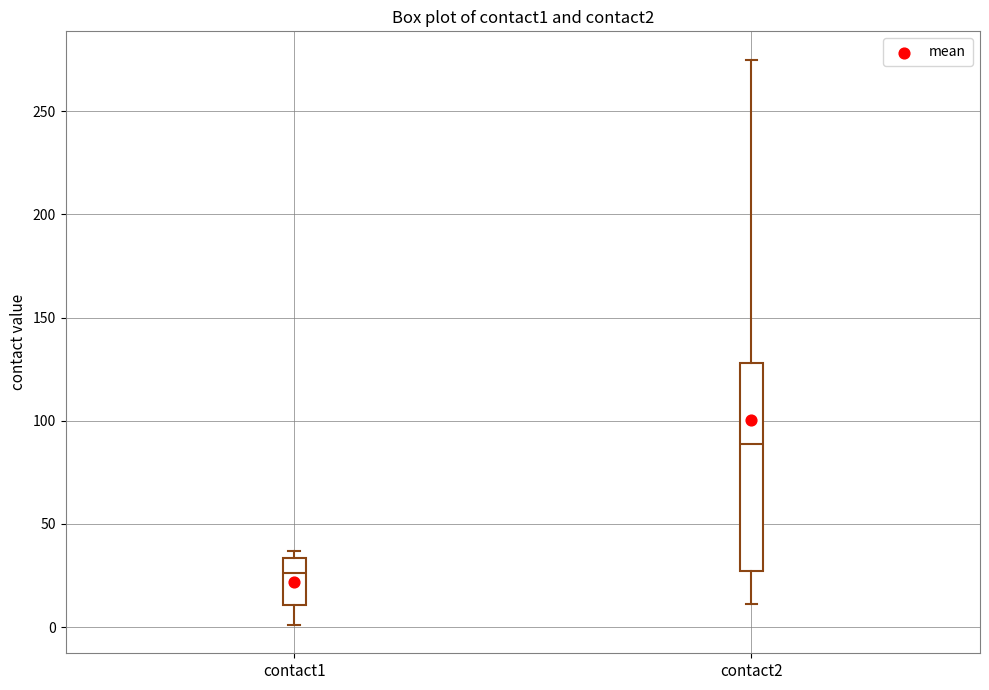

Comparing the boxes themselves (not the whiskers), which one is the tallest?

contact2